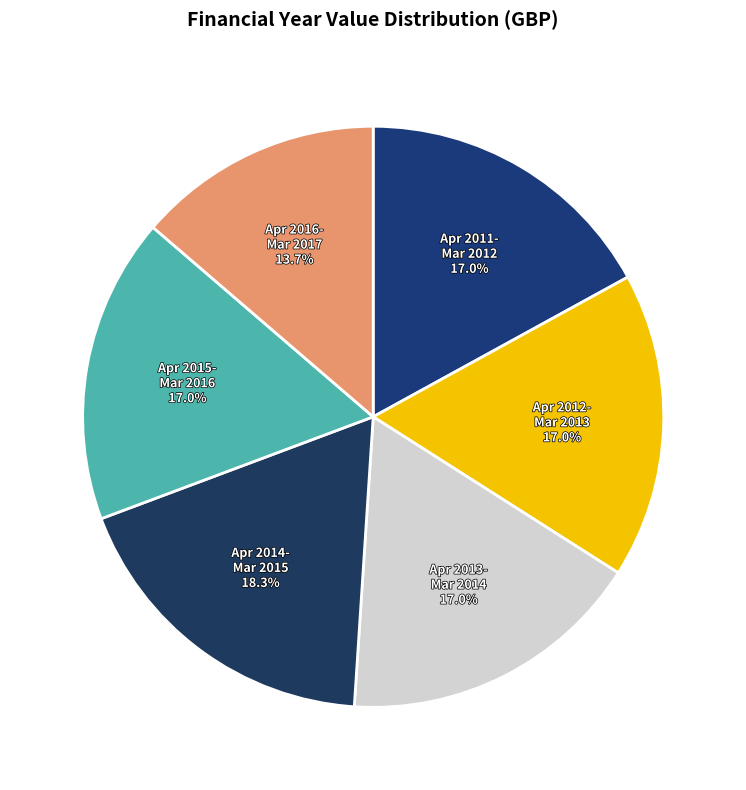

What is the ratio of the value at Apr 2015- Mar 2016 to the value at Apr 2014- Mar 2015?

0.9